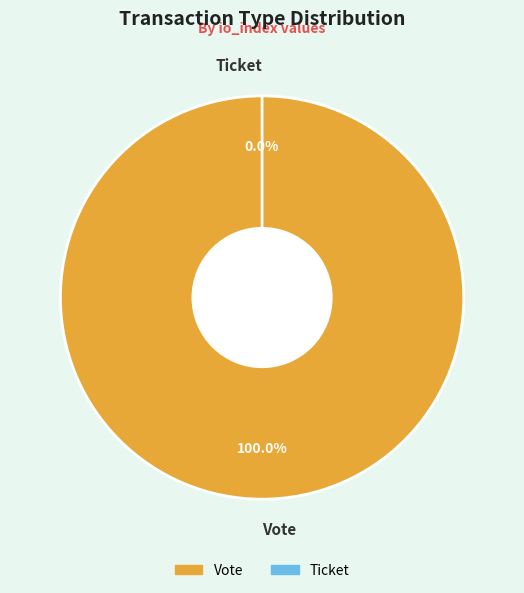

Which slice represents more than half of the pie?

Vote